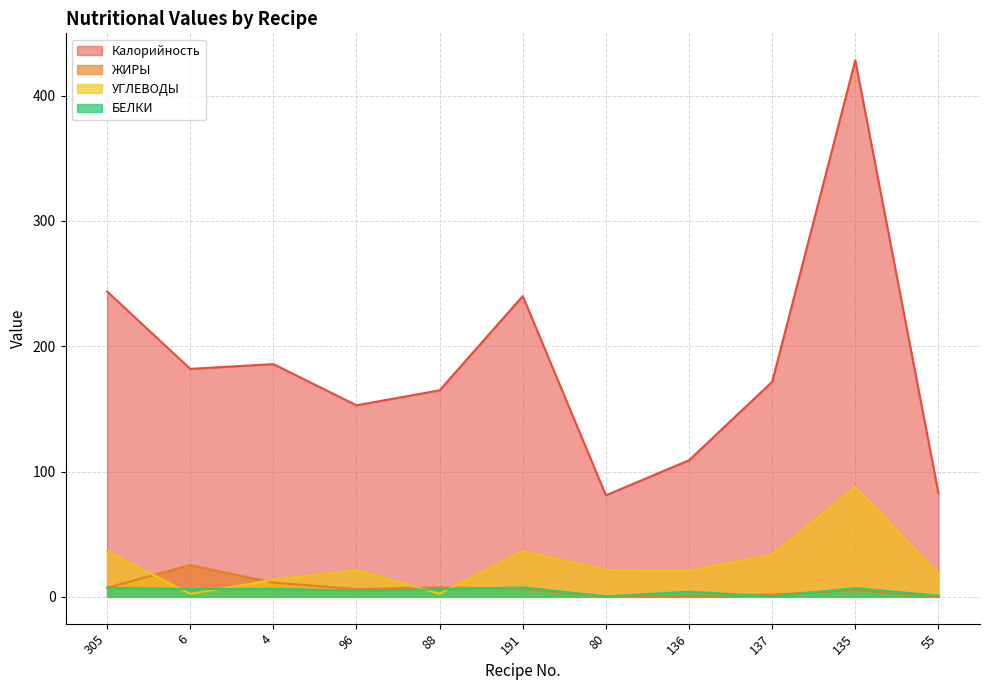

What is the label of the 3rd point from the left?

4